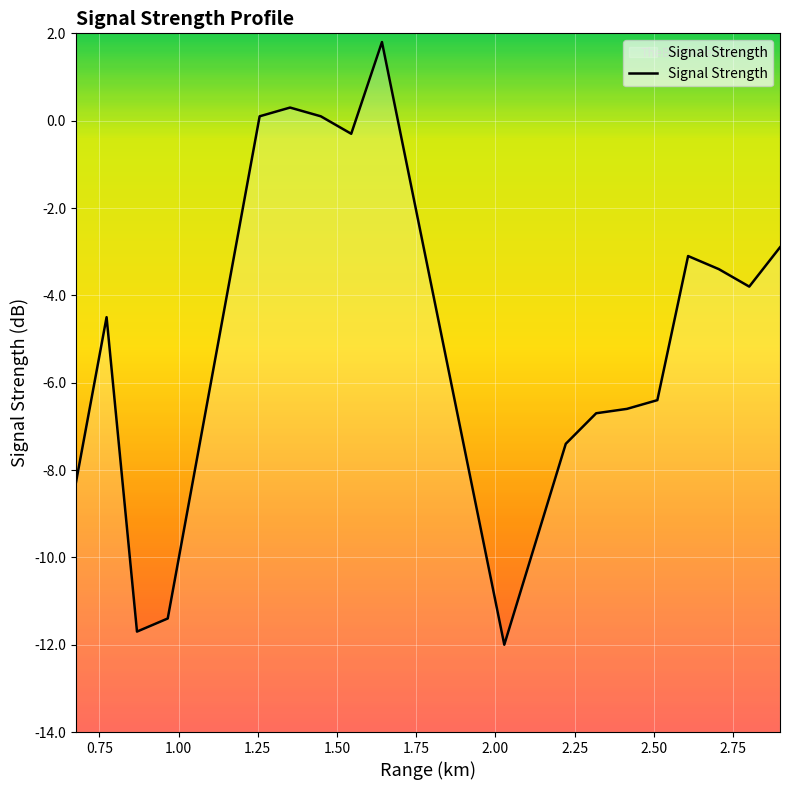

Where is the data nearest to the value -5?

0.773